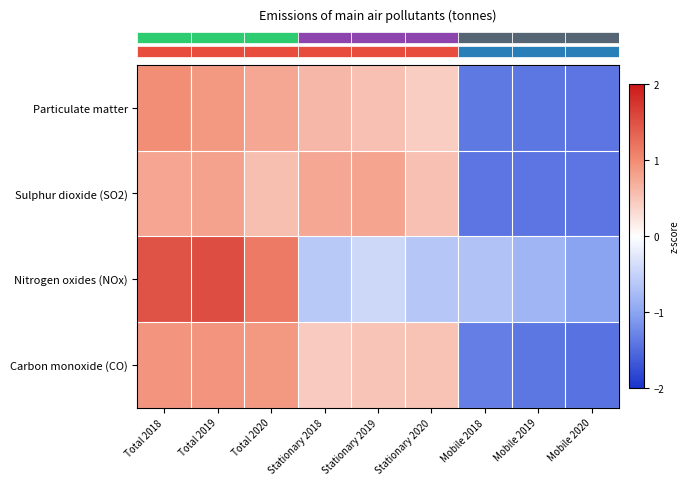

Between Total 2019 and Stationary 2018, which is larger?

Total 2019